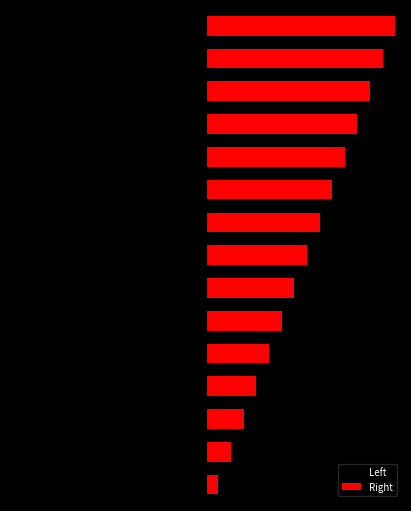

Where does the Right series first go above 8?

8